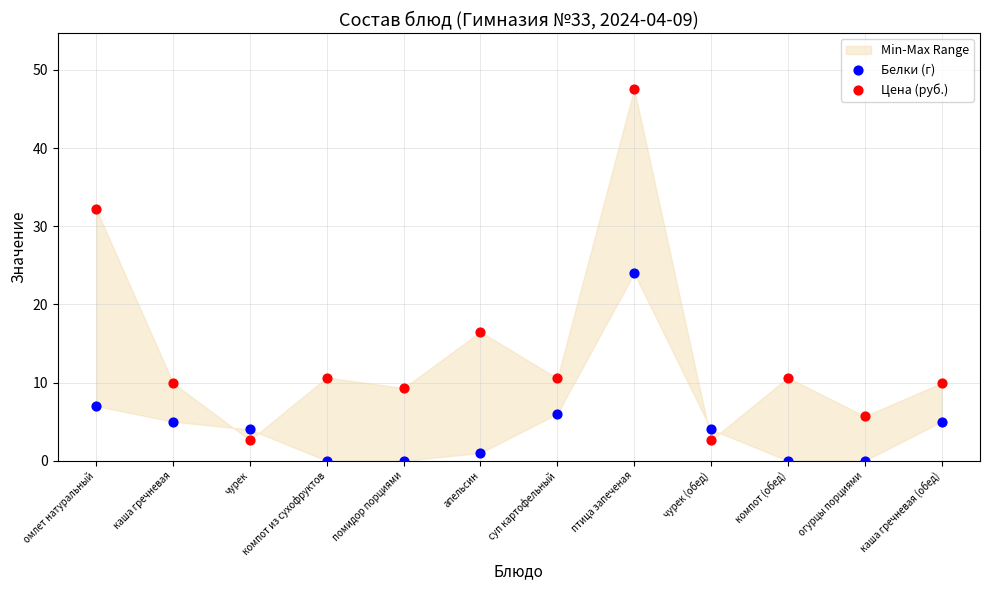

Which series contains the lowest Y value?

Белки (г)